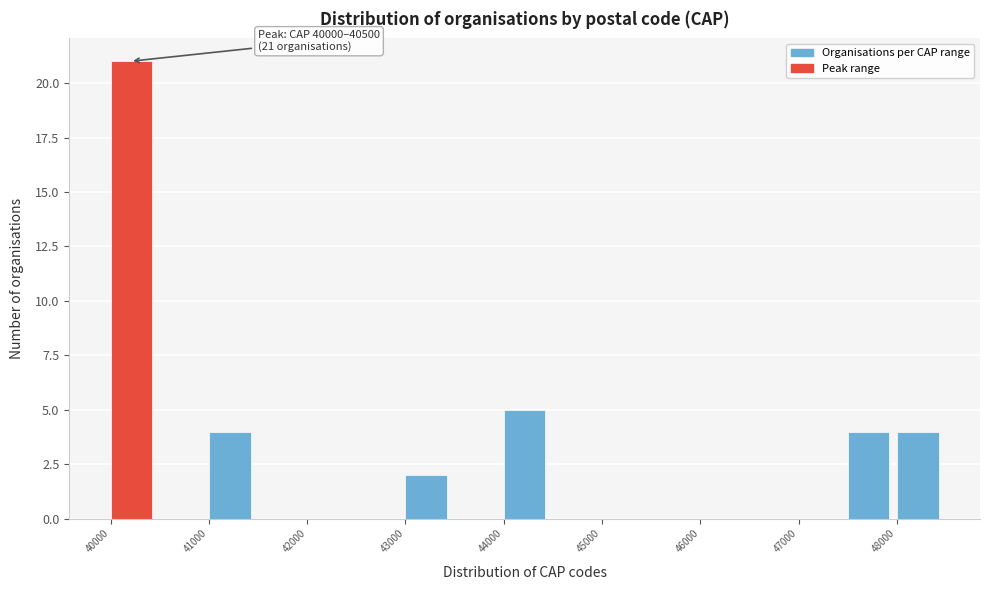

Over which range of the x-axis is the bar tallest?

40000 to 40500